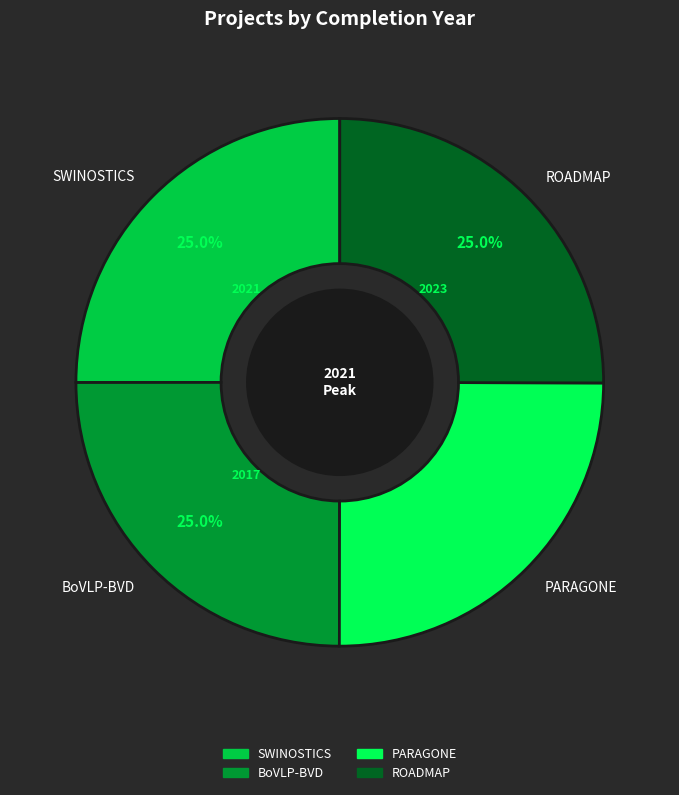

Combined, what portion of the pie is ROADMAP and BoVLP-BVD?

50.0%